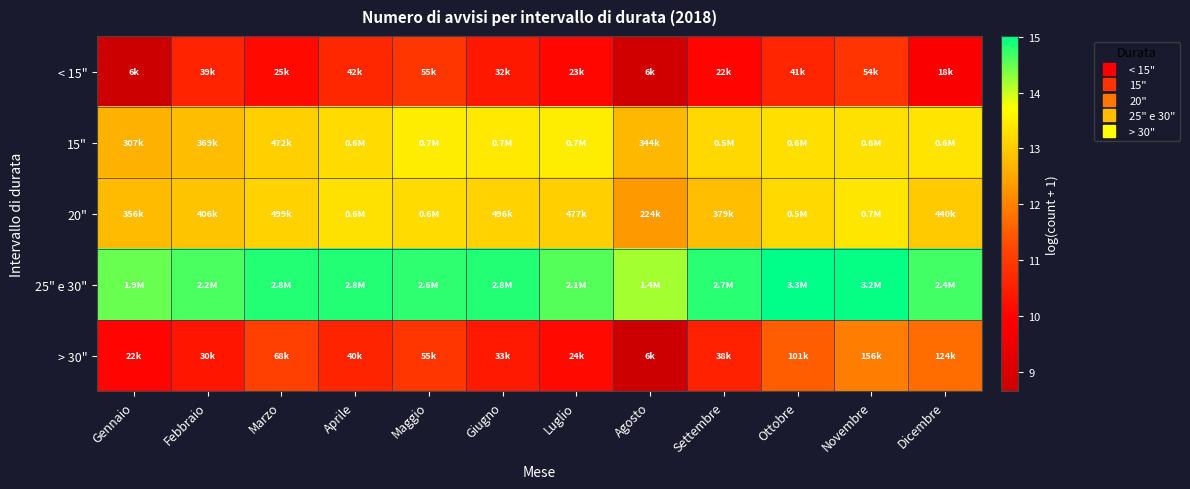

Rank the series at Aprile from lowest to highest value.

> 30", < 15", 15", 20", 25" e 30"